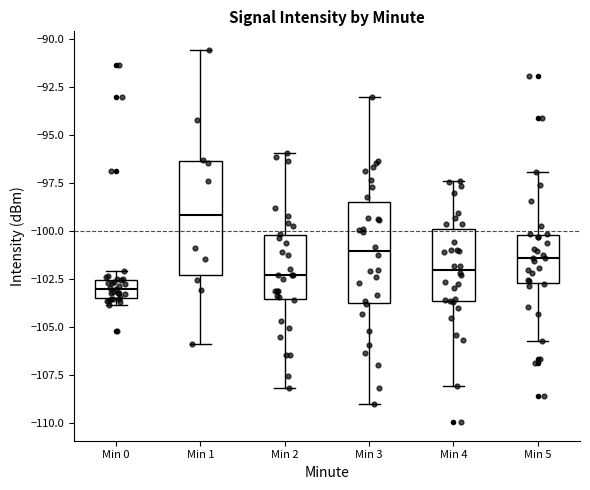

Reading left to right, transcribe this box plot: for each box, give where its median line is, the range the box spans, and where its two whiskers end, as read against the y-axis. The values are not printed on the chart, so give them approximately, as read against the axis.

Min 0: median -103.0, box -103.5 to -102.5, whiskers -104.0 to -102.0
Min 1: median -99.0, box -102.5 to -96.5, whiskers -106.0 to -90.5
Min 2: median -102.5, box -103.5 to -100.0, whiskers -108.0 to -96.0
Min 3: median -101.0, box -104.0 to -98.5, whiskers -109.0 to -93.0
Min 4: median -102.0, box -103.5 to -100.0, whiskers -108.0 to -97.5
Min 5: median -101.5, box -102.5 to -100.0, whiskers -105.5 to -97.0